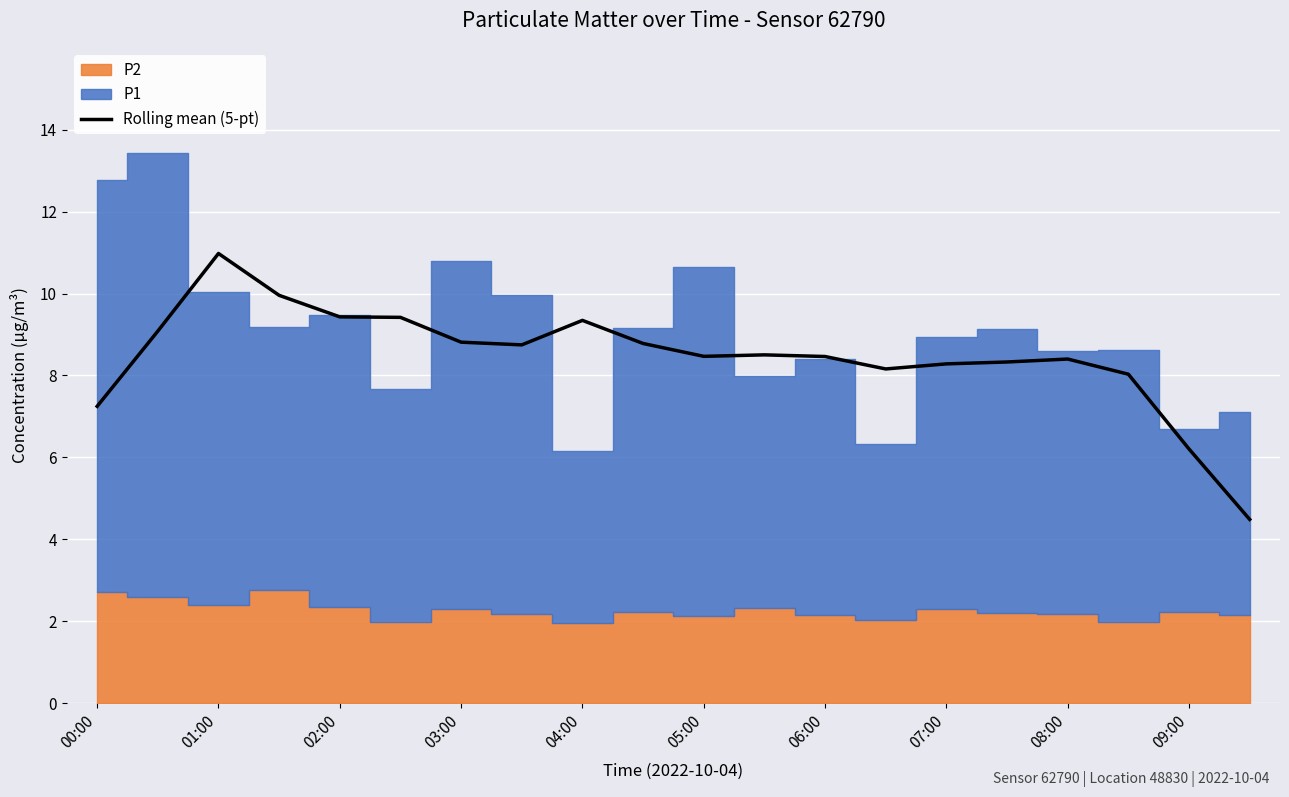

What is the average value?

8.5